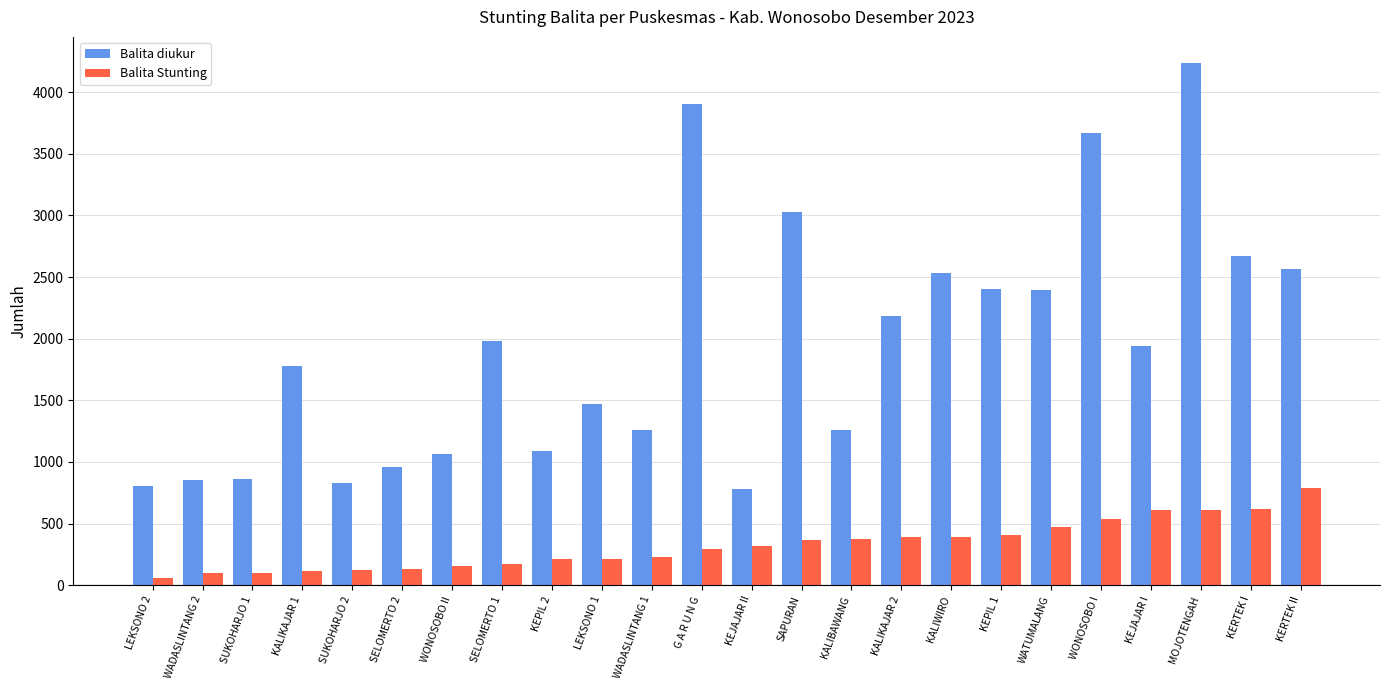

At which category is the sum across all series the highest?

MOJOTENGAH